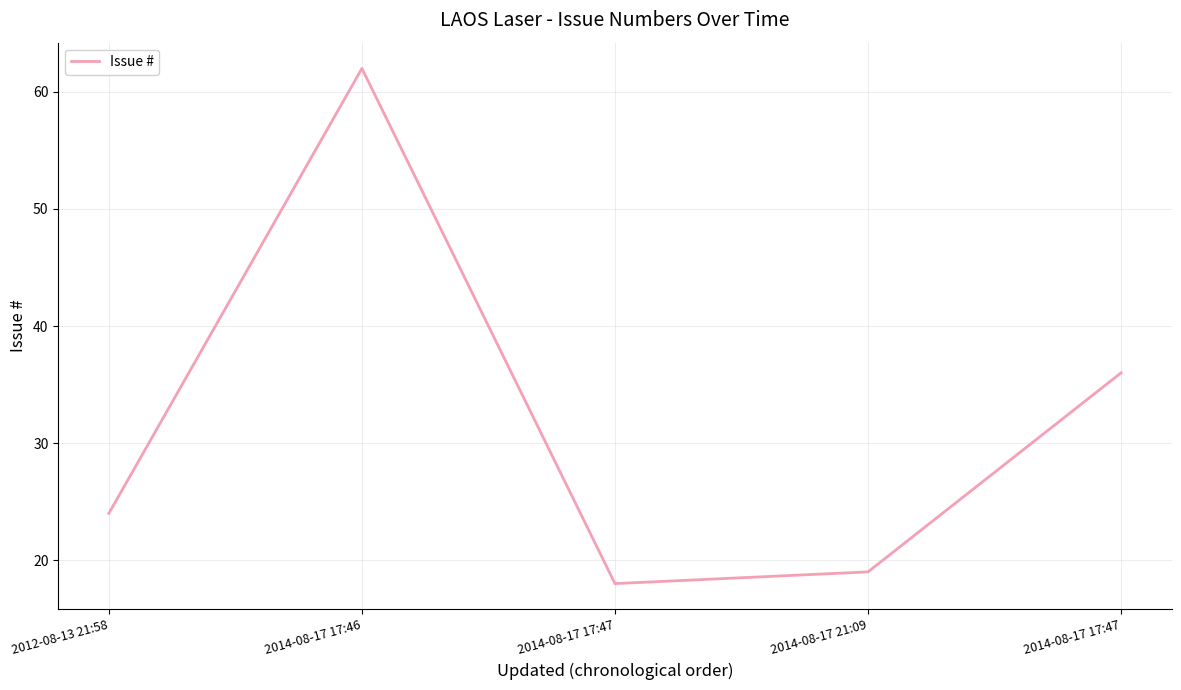

What is the ratio of the value at 2014-08-17 17:46 to the value at 2014-08-17 17:47?

3.4